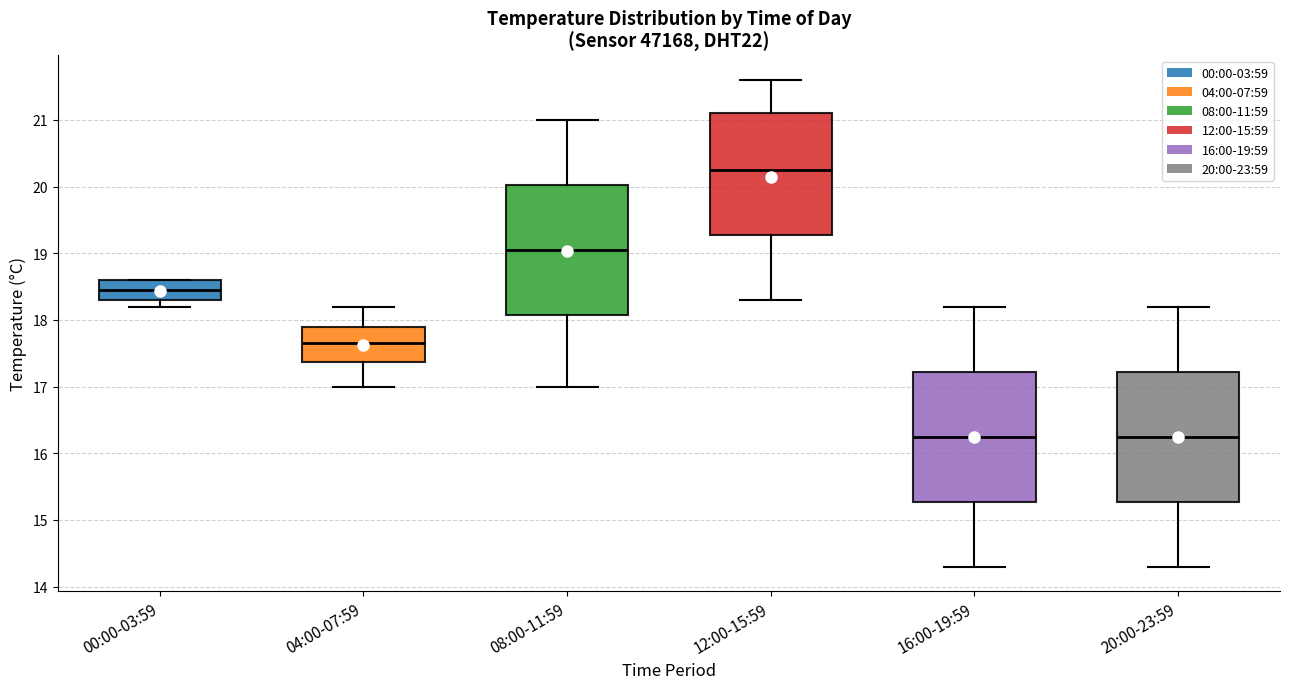

Reading left to right, transcribe this box plot: for each box, give where its median line is, the range the box spans, and where its two whiskers end, as read against the y-axis. The values are not printed on the chart, so give them approximately, as read against the axis.

00:00-03:59: median 18.5, box 18.3 to 18.6, whiskers 18.2 to 18.6
04:00-07:59: median 17.7, box 17.4 to 17.9, whiskers 17.0 to 18.2
08:00-11:59: median 19.1, box 18.1 to 20.0, whiskers 17.0 to 21.0
12:00-15:59: median 20.3, box 19.3 to 21.1, whiskers 18.3 to 21.6
16:00-19:59: median 16.3, box 15.3 to 17.2, whiskers 14.3 to 18.2
20:00-23:59: median 16.3, box 15.3 to 17.2, whiskers 14.3 to 18.2